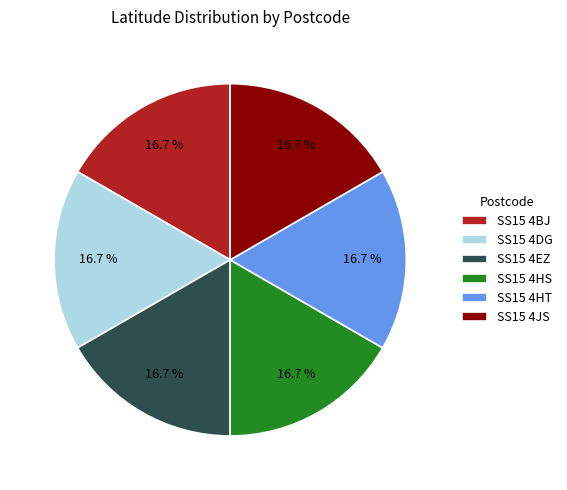

Is it true that SS15 4HS is 6% of the pie?

False